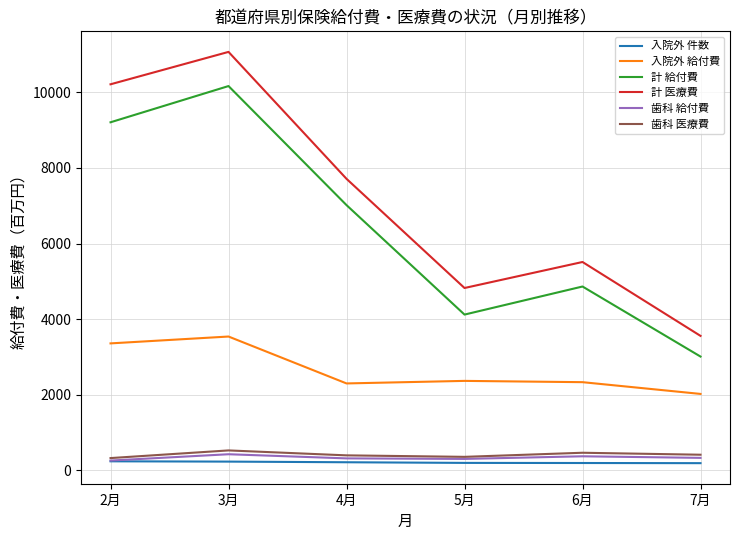

List the labels in order of 計 給付費 value, smallest first.

7月, 5月, 6月, 4月, 2月, 3月